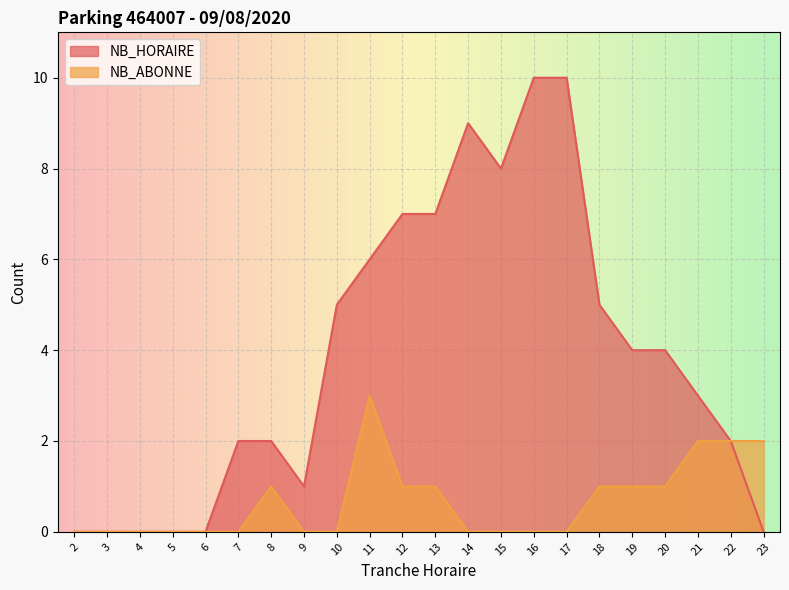

At which category is the sum across all series the highest?

16